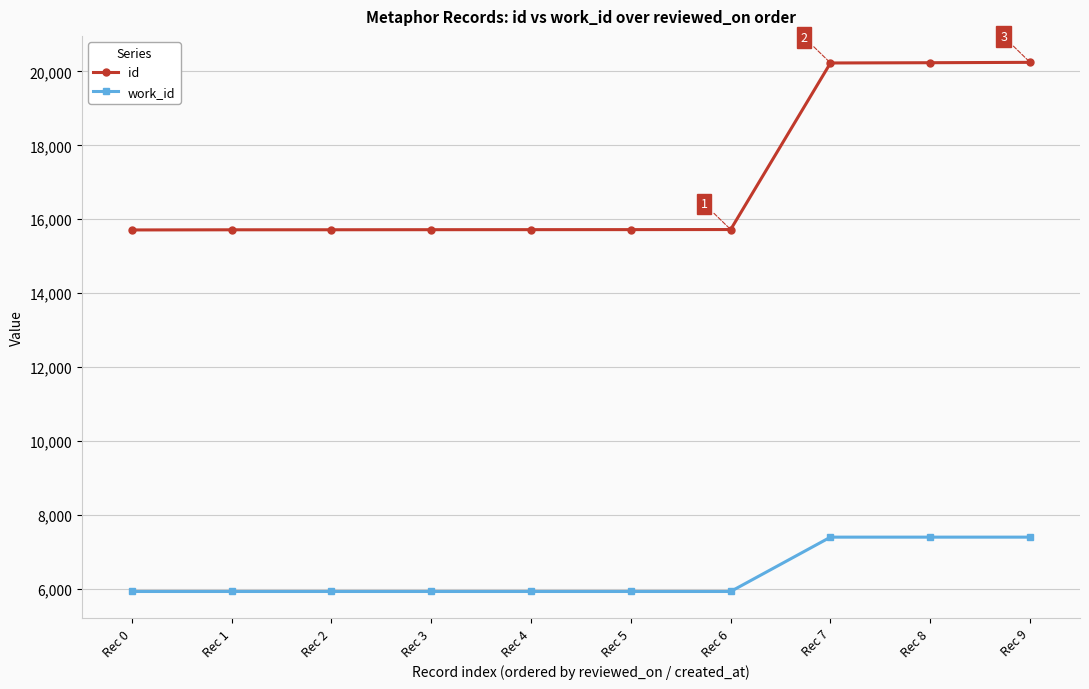

What are all the series names shown in the legend?

id, work_id